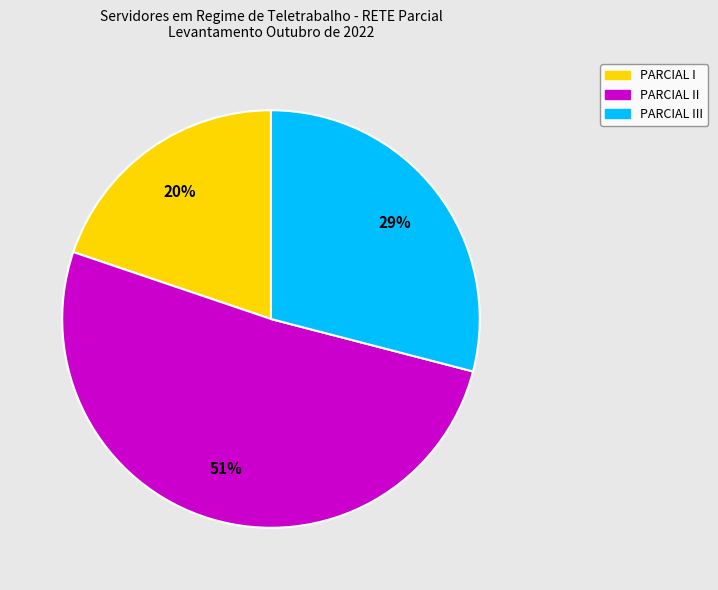

Does PARCIAL II account for over 50% of the chart?

Yes